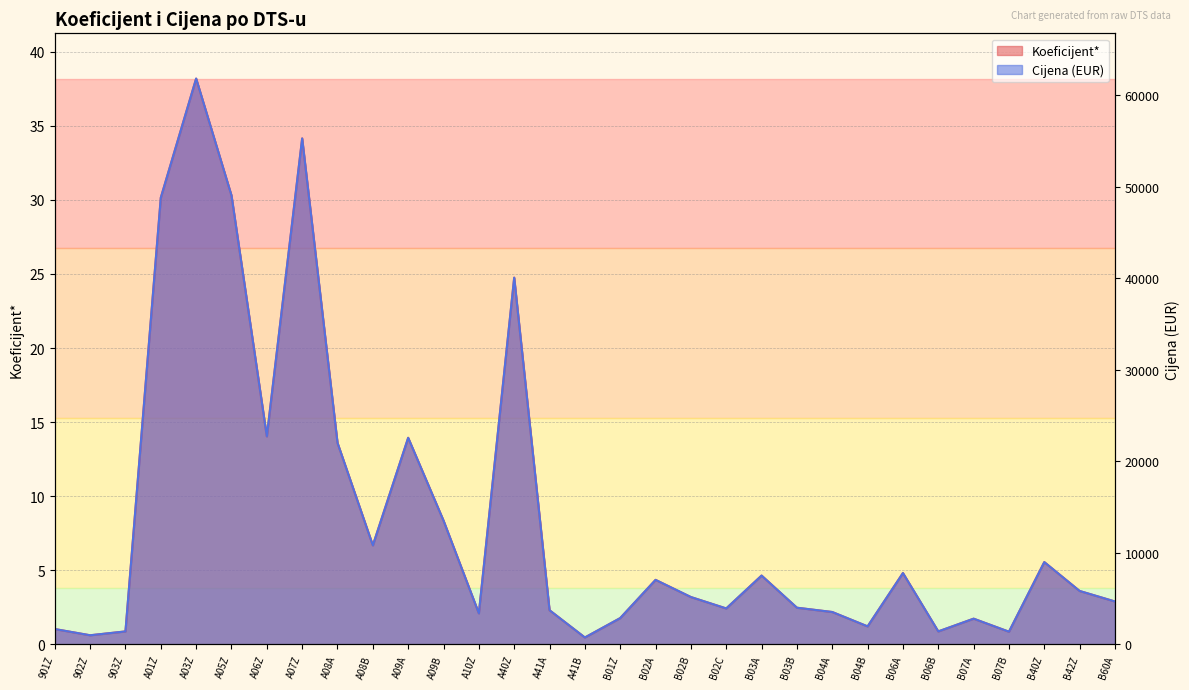

Rank the series by their maximum value, from lowest to highest.

Koeficijent*, Cijena (EUR)